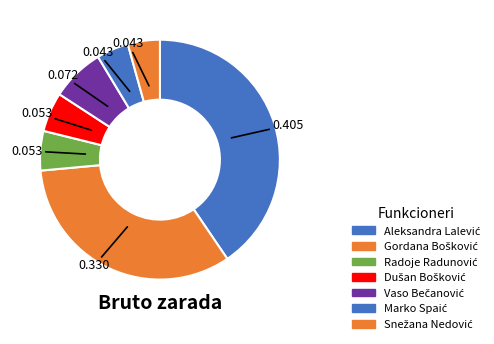

To the nearest percent, what portion does Dušan Bošković represent?

5%